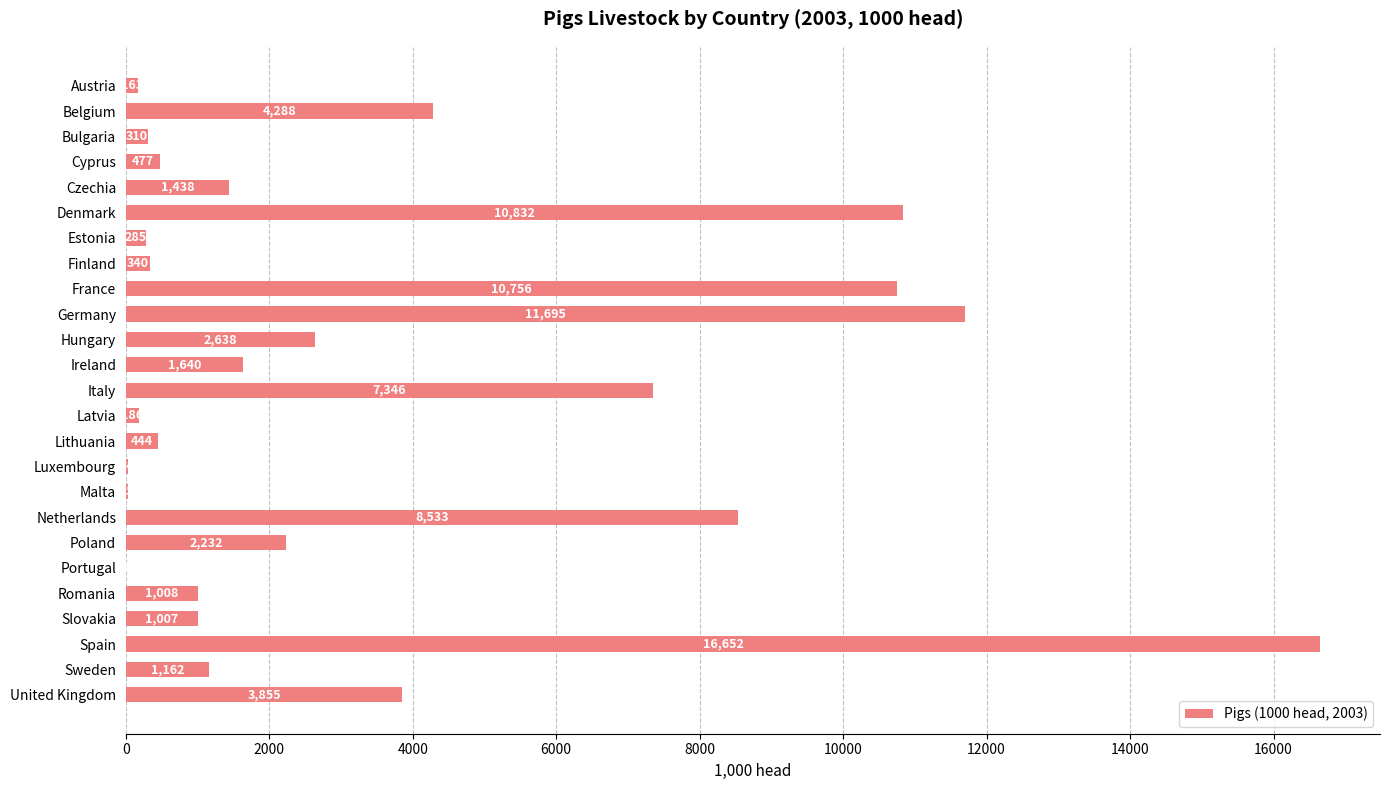

The chart shows a value of 1 at Portugal. True or false?

True